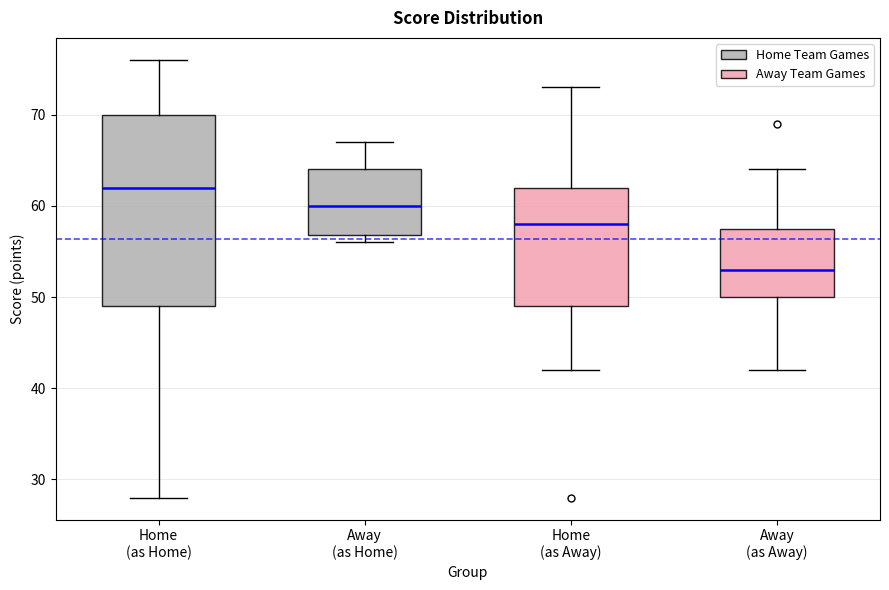

Reading left to right, read every box against the y-axis: the position of its median line, the range the box covers, and the ends of its whiskers. The values are not printed on the chart, so give them approximately, as read against the axis.

Home (as Home): median 62, box 49 to 70, whiskers 28 to 76
Away (as Home): median 60, box 57 to 64, whiskers 56 to 67
Home (as Away): median 58, box 49 to 62, whiskers 42 to 73
Away (as Away): median 53, box 50 to 58, whiskers 42 to 64